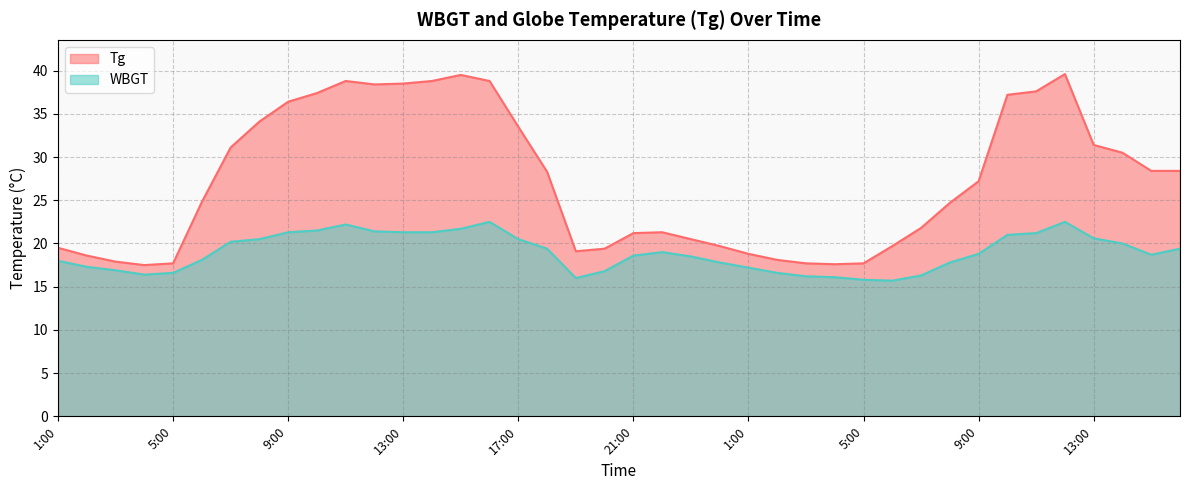

Reading left to right, extract all data points from this chart.

Tg: 1:00=19.5	2:00=18.6	3:00=17.9	4:00=17.5	5:00=17.7	6:00=24.8	7:00=31.1	8:00=34.1	9:00=36.4	10:00=37.4	11:00=38.8	12:00=38.4	13:00=38.5	14:00=38.8	15:00=39.5	16:00=38.8	17:00=33.5	18:00=28.3	19:00=19.1	20:00=19.4	21:00=21.2	22:00=21.3	23:00=20.5	24:00=19.7	1:00=18.8	2:00=18.1	3:00=17.7	4:00=17.6	5:00=17.7	6:00=19.7	7:00=21.8	8:00=24.7	9:00=27.2	10:00=37.2	11:00=37.6	12:00=39.6	13:00=31.4	14:00=30.5	15:00=28.4	16:00=28.4
WBGT: 1:00=18.0	2:00=17.3	3:00=16.9	4:00=16.4	5:00=16.6	6:00=18.1	7:00=20.2	8:00=20.5	9:00=21.3	10:00=21.5	11:00=22.2	12:00=21.4	13:00=21.3	14:00=21.3	15:00=21.7	16:00=22.5	17:00=20.5	18:00=19.4	19:00=16.0	20:00=16.8	21:00=18.6	22:00=19.0	23:00=18.5	24:00=17.8	1:00=17.2	2:00=16.6	3:00=16.2	4:00=16.1	5:00=15.8	6:00=15.7	7:00=16.3	8:00=17.8	9:00=18.8	10:00=21.0	11:00=21.2	12:00=22.5	13:00=20.6	14:00=20.0	15:00=18.7	16:00=19.4